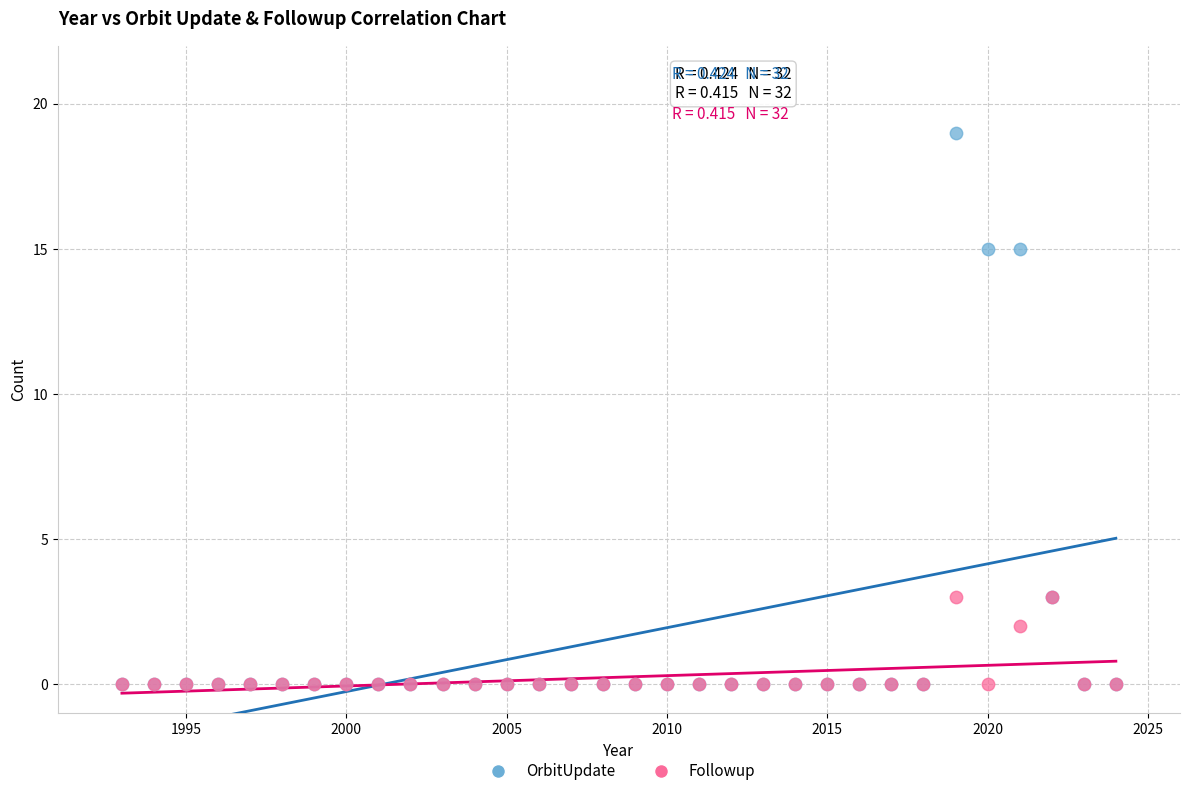

Which series reaches the maximum Y coordinate?

OrbitUpdate